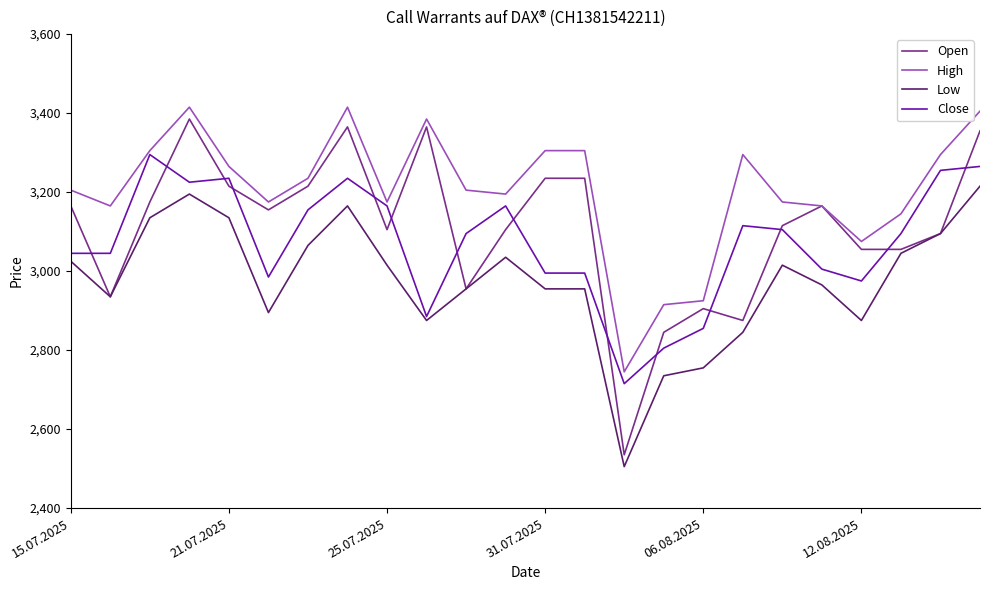

How many distinct data groups are displayed?

4